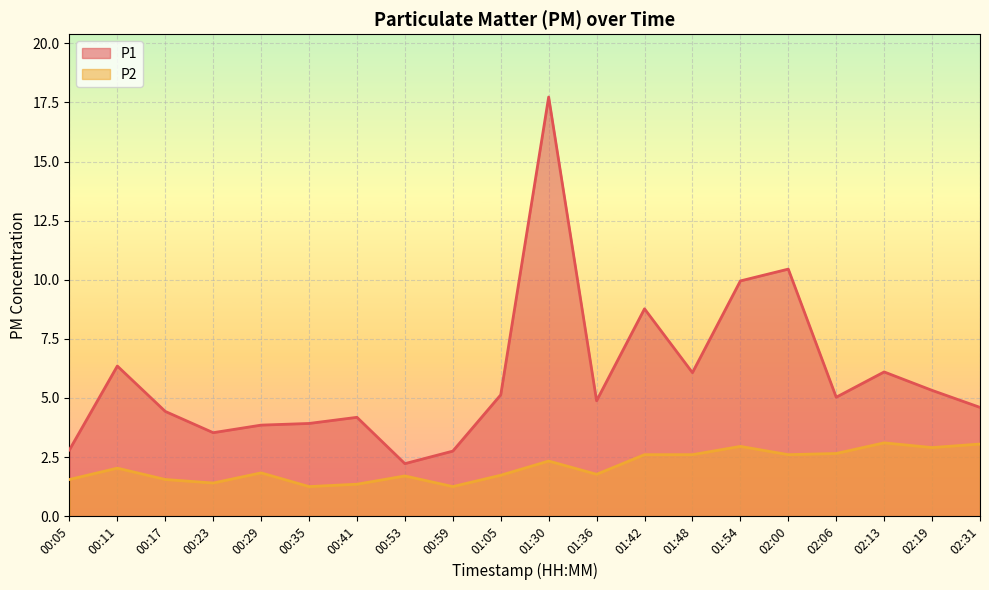

Which series has the largest total across all categories?

P1